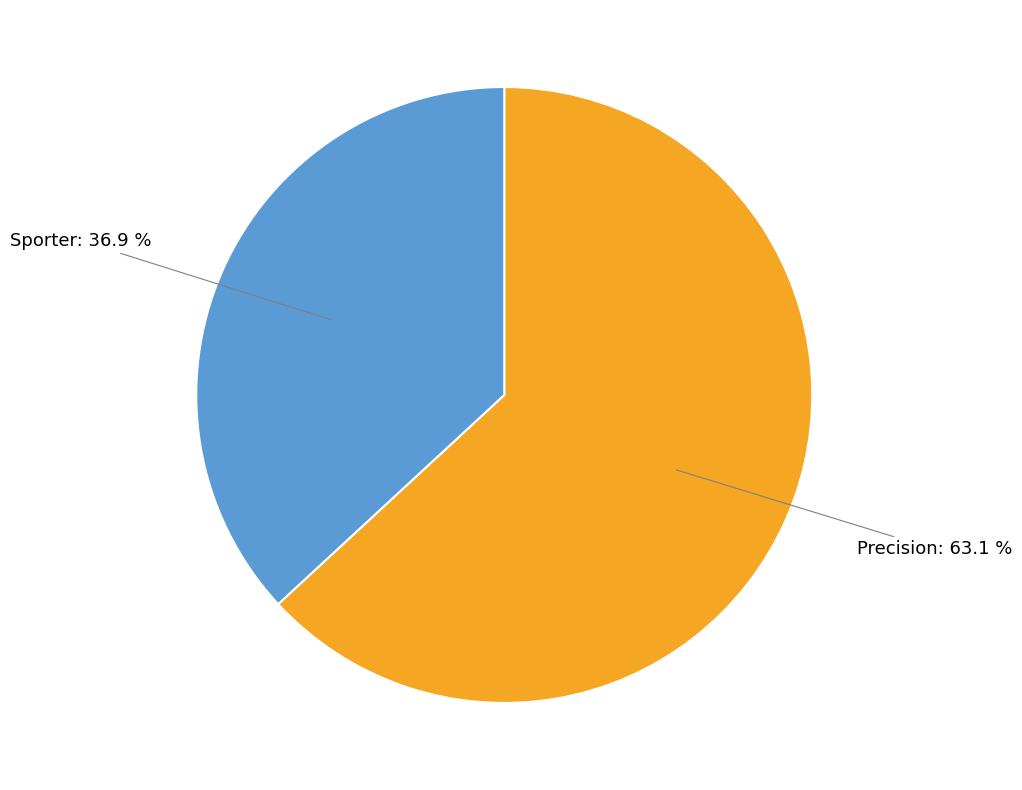

Is there any slice that represents more than half of the pie?

Yes